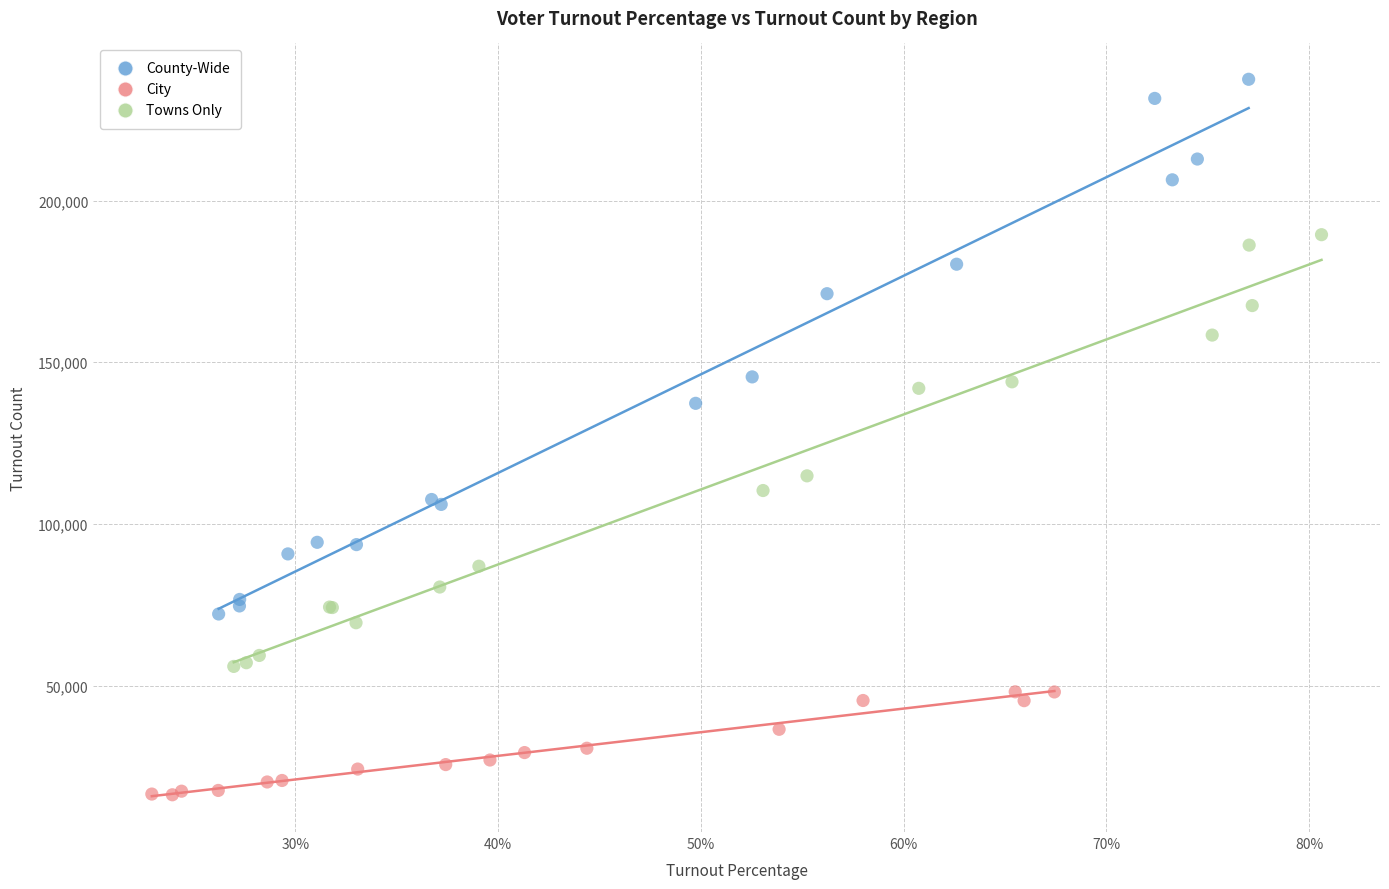

Which series contains the highest Y value?

County-Wide